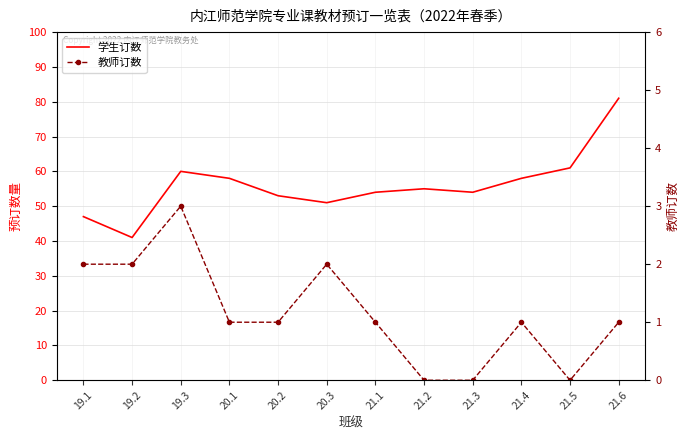

What is the difference between the maximum and minimum values in the 学生订数 series?

40